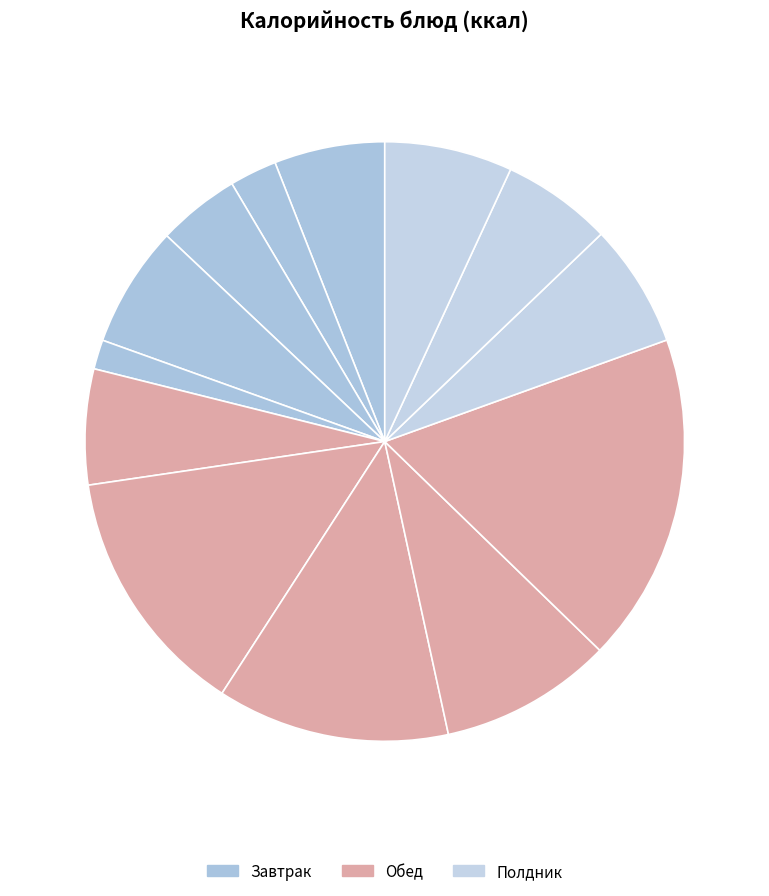

How many segments does this pie chart have?

13